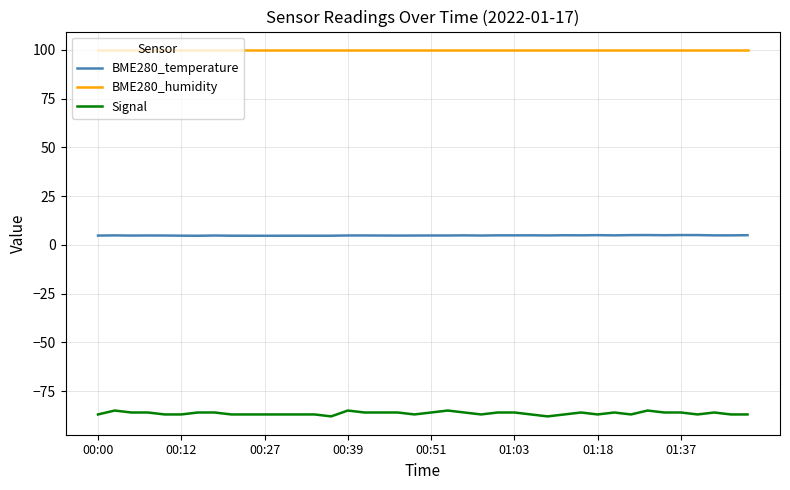

What is the highest value of the Signal series?

-85.0